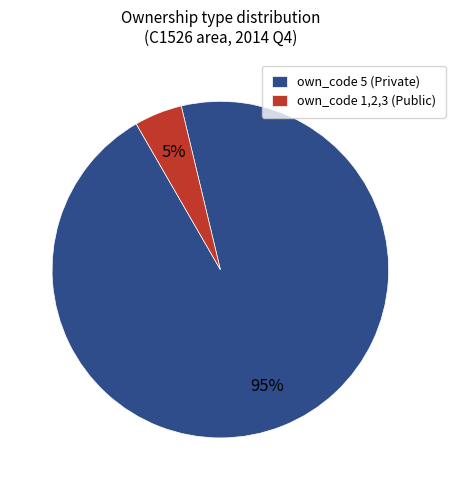

Combined, do own_code 5 (Private) and own_code 1,2,3 (Public) account for over 50%?

Yes